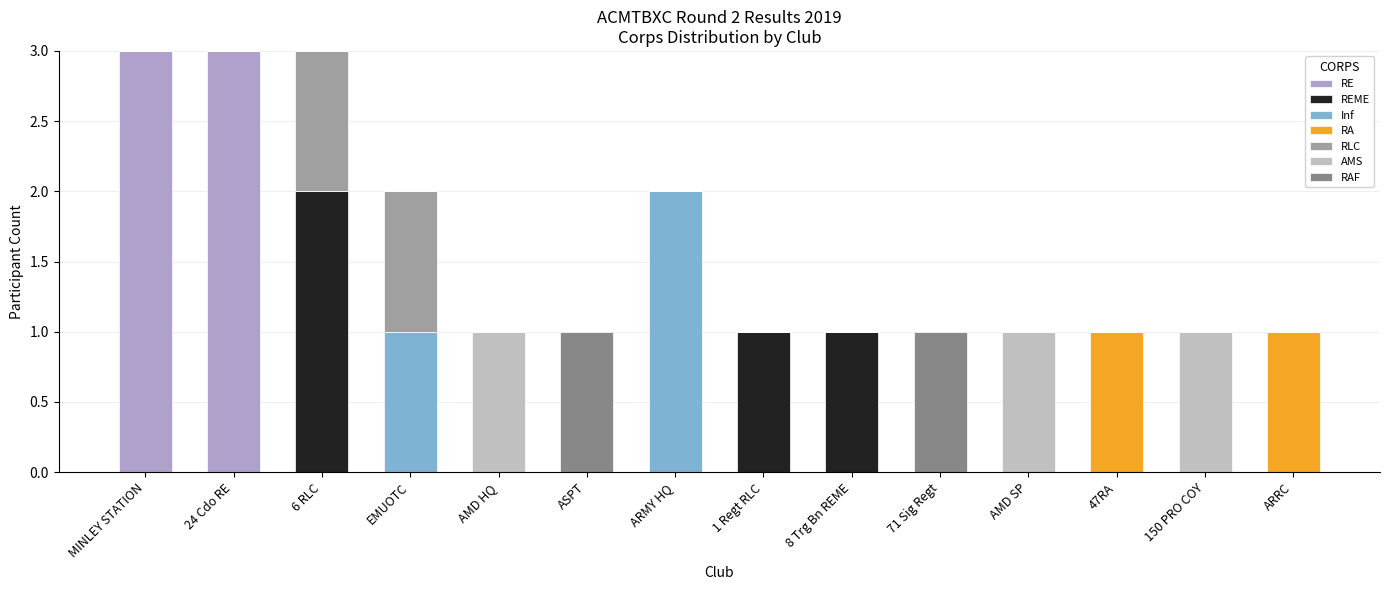

Count the number of data series in this chart.

7